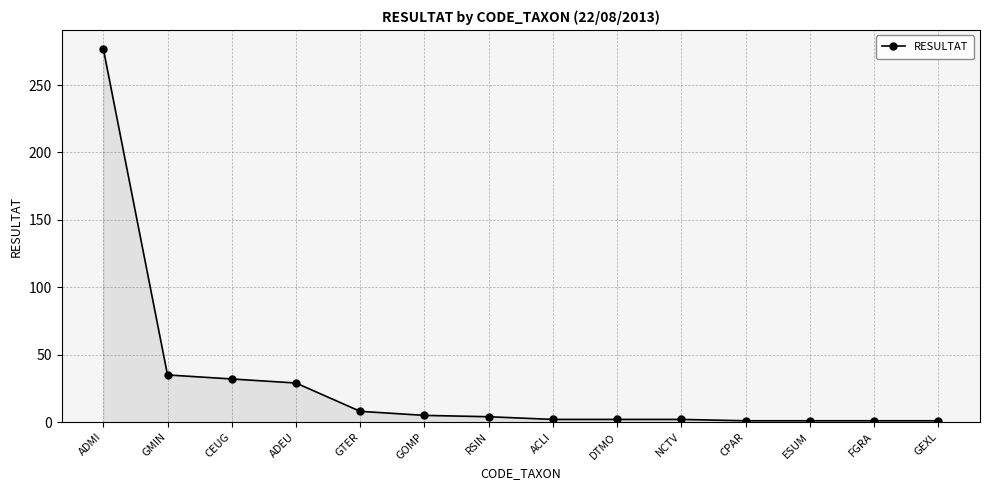

What is the value of the 12th point from the left?

1